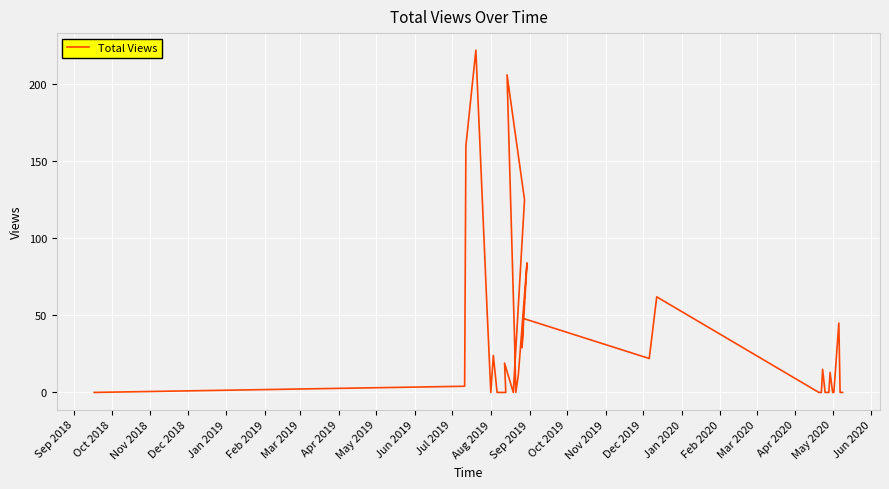

Is it true that the value at May 2019 is 0?

True